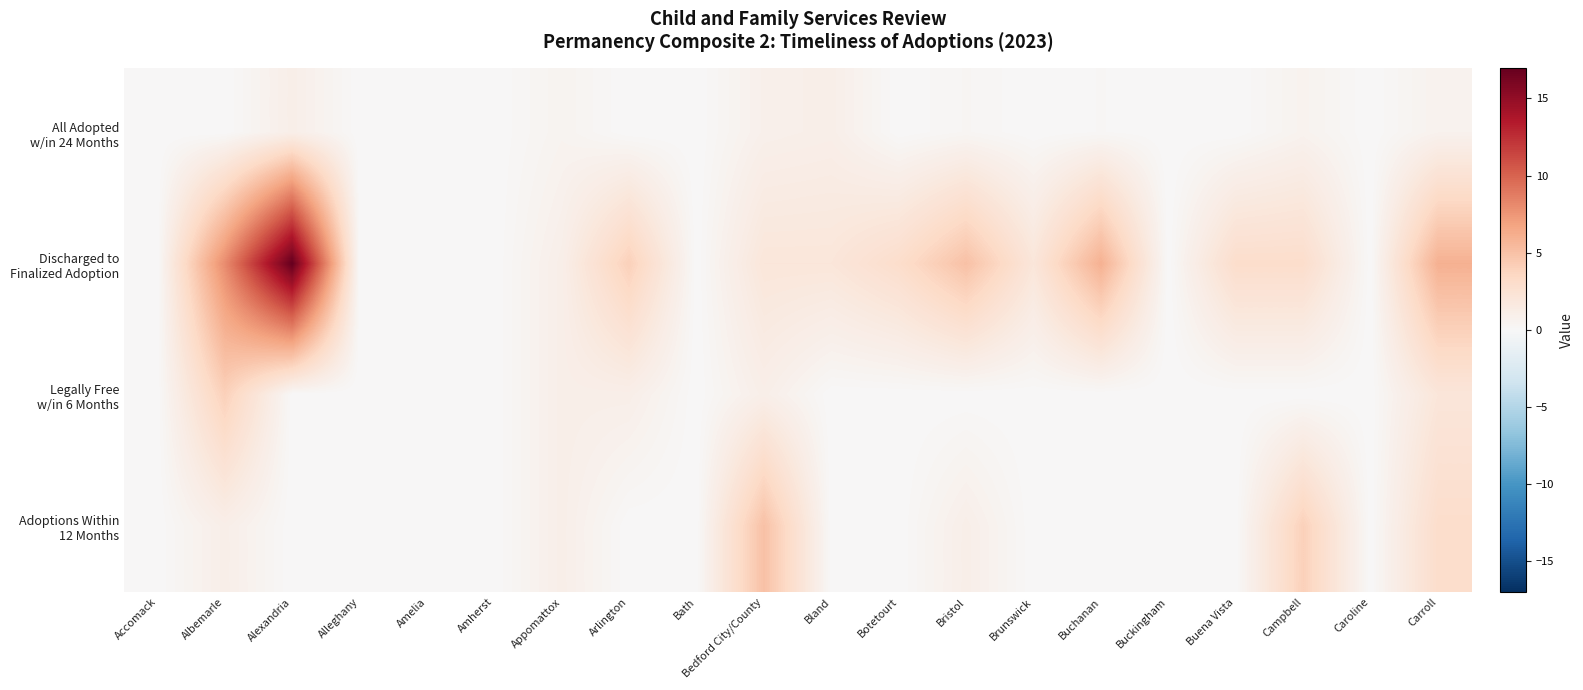

At which category does the chart reach its minimum across all series?

Accomack